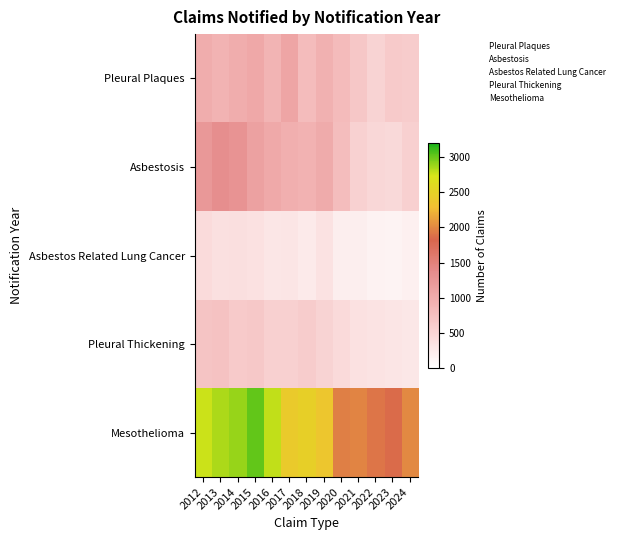

Reading left to right, list all the values displayed in this chart.

Pleural Plaques: 2012=976	2013=909	2014=976	2015=1028	2016=896	2017=1065	2018=796	2019=930	2020=806	2021=665	2022=520	2023=630	2024=609
Asbestosis: 2012=1229	2013=1338	2014=1286	2015=1124	2016=1024	2017=958	2018=916	2019=1007	2020=787	2021=541	2022=485	2023=462	2024=551
Asbestos Related Lung Cancer: 2012=425	2013=371	2014=380	2015=352	2016=299	2017=306	2018=258	2019=338	2020=206	2021=202	2022=158	2023=143	2024=181
Pleural Thickening: 2012=702	2013=732	2014=636	2015=652	2016=554	2017=554	2018=612	2019=521	2020=440	2021=350	2022=337	2023=306	2024=275
Mesothelioma: 2012=2773	2013=2841	2014=2892	2015=3022	2016=2790	2017=2415	2018=2476	2019=2365	2020=1958	2021=1987	2022=1901	2023=1855	2024=2008